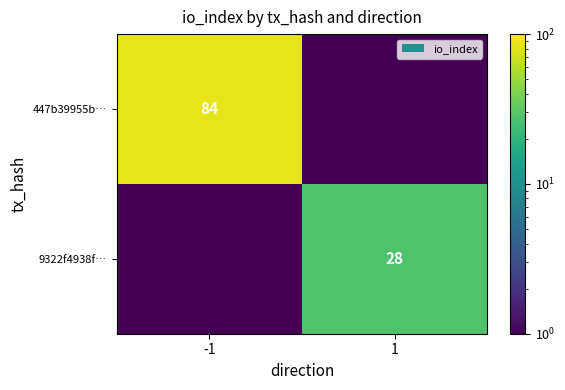

True or false: 9322f4938f… has a value of 18.3 at 1.

False